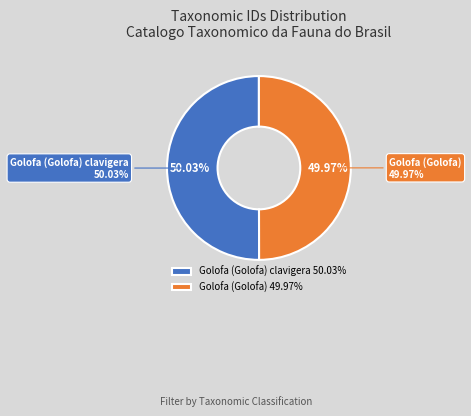

What is the smallest slice in the pie chart?

Golofa (Golofa)